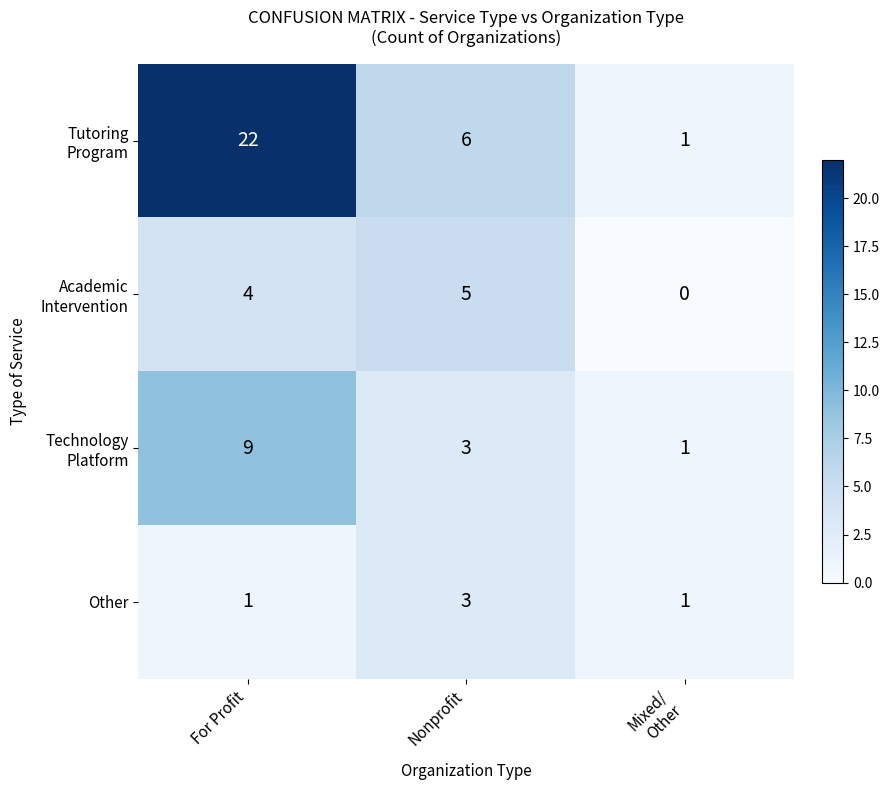

At which category is the sum across all series the highest?

For Profit